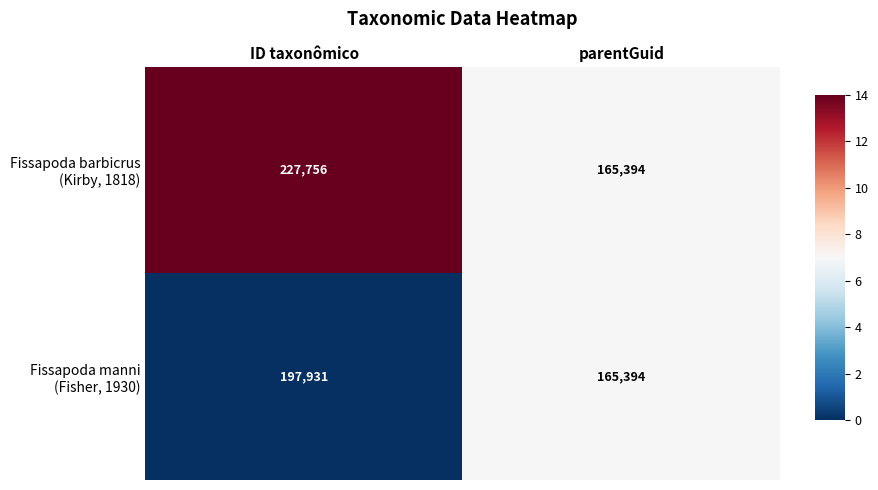

Which category has the lowest value across all series?

parentGuid